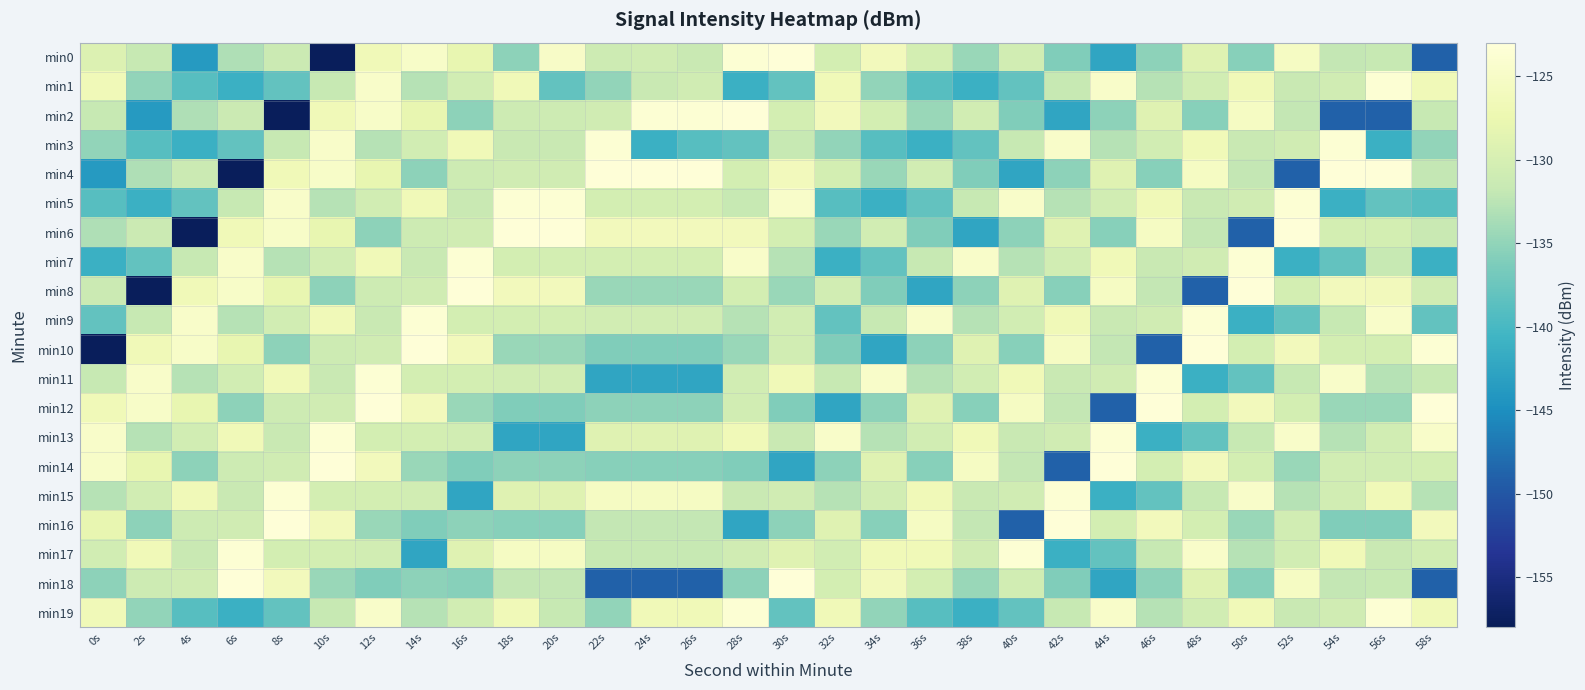

What is the smallest value displayed?

-157.6